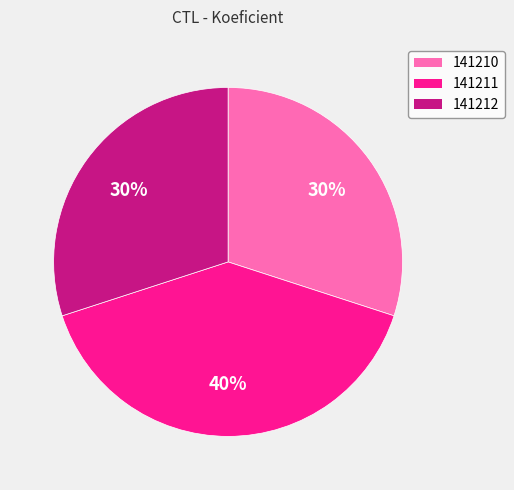

True or false: 141210 accounts for 30% of the total.

True